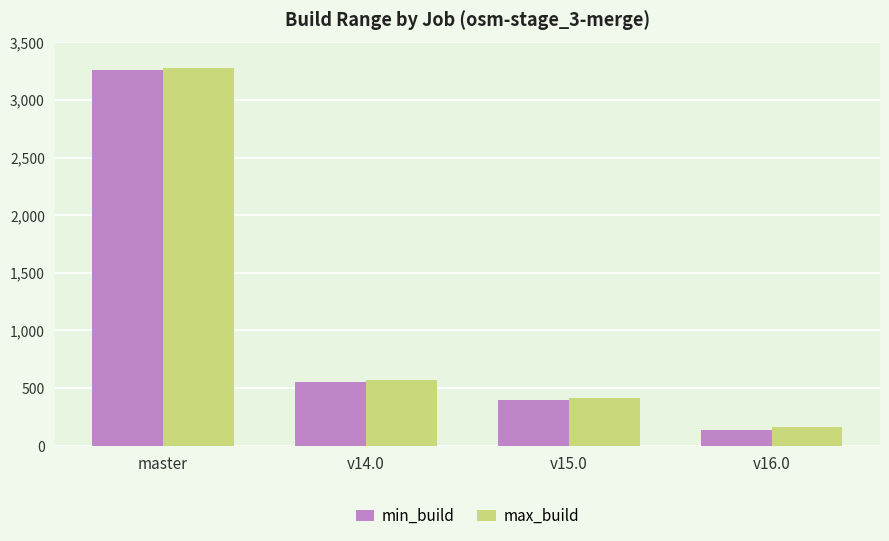

Reading left to right, extract all data points from this chart.

min_build: master=3258	v14.0=553	v15.0=397	v16.0=139
max_build: master=3278	v14.0=573	v15.0=418	v16.0=160